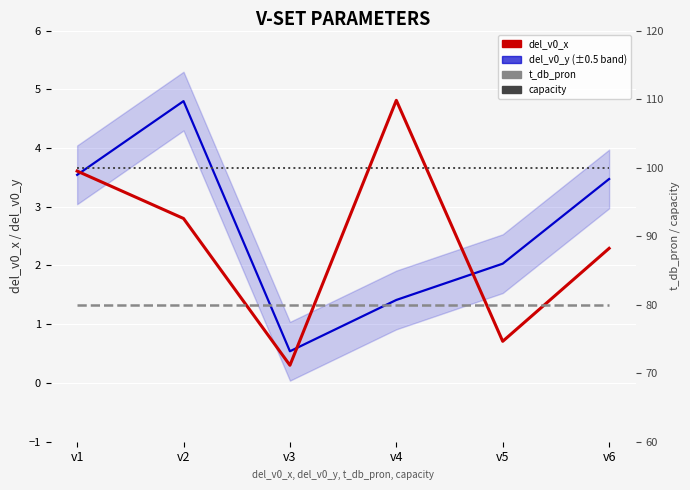

At which category does the chart reach its minimum across all series?

v3